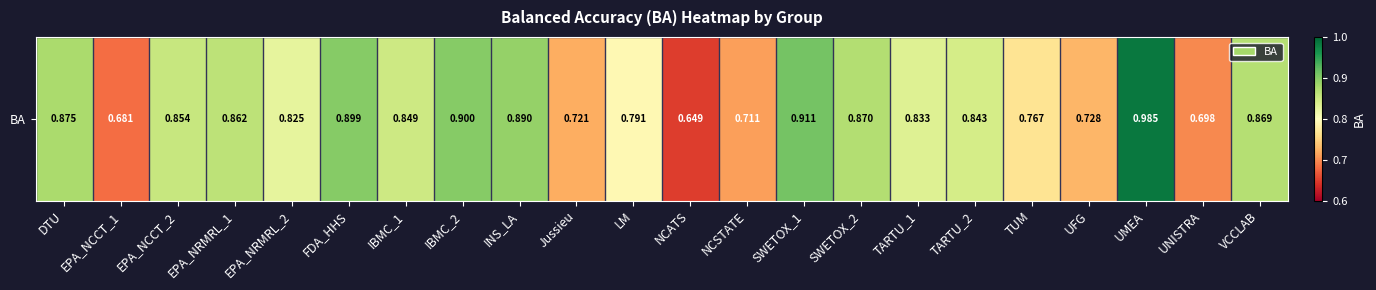

List the labels in order of value, smallest first.

NCATS, EPA_NCCT_1, UNISTRA, NCSTATE, Jussieu, UFG, TUM, LM, EPA_NRMRL_2, TARTU_1, TARTU_2, IBMC_1, EPA_NCCT_2, EPA_NRMRL_1, VCCLAB, SWETOX_2, DTU, INS_LA, FDA_HHS, IBMC_2, SWETOX_1, UMEA